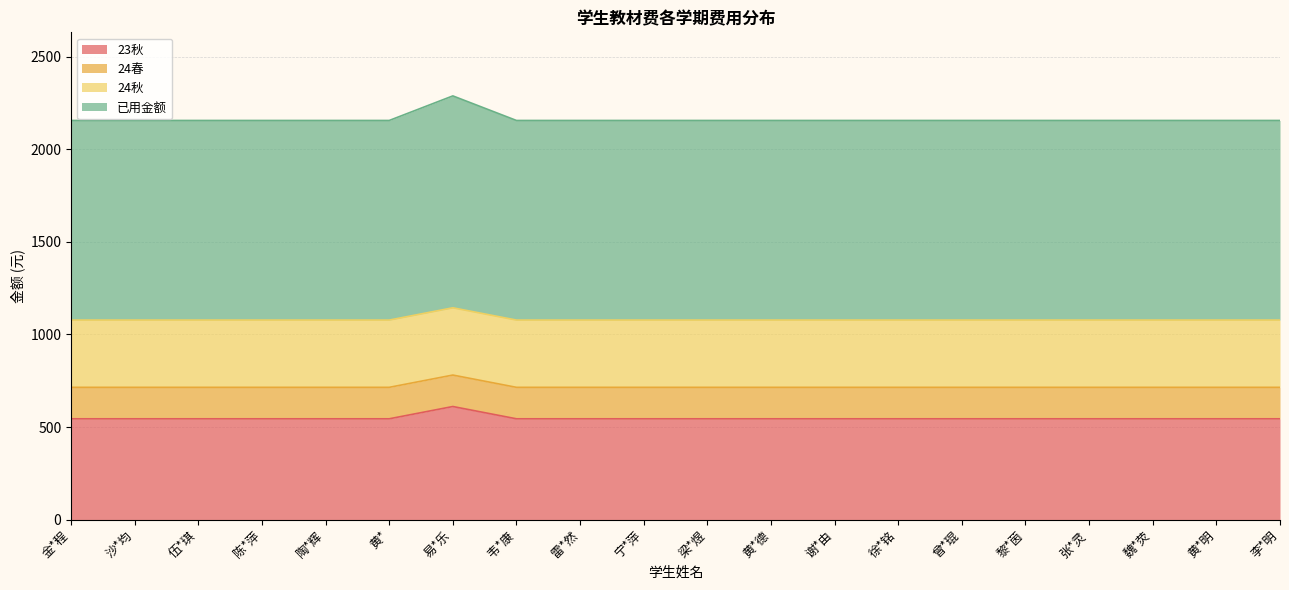

Which series has the widest spread of values?

23秋